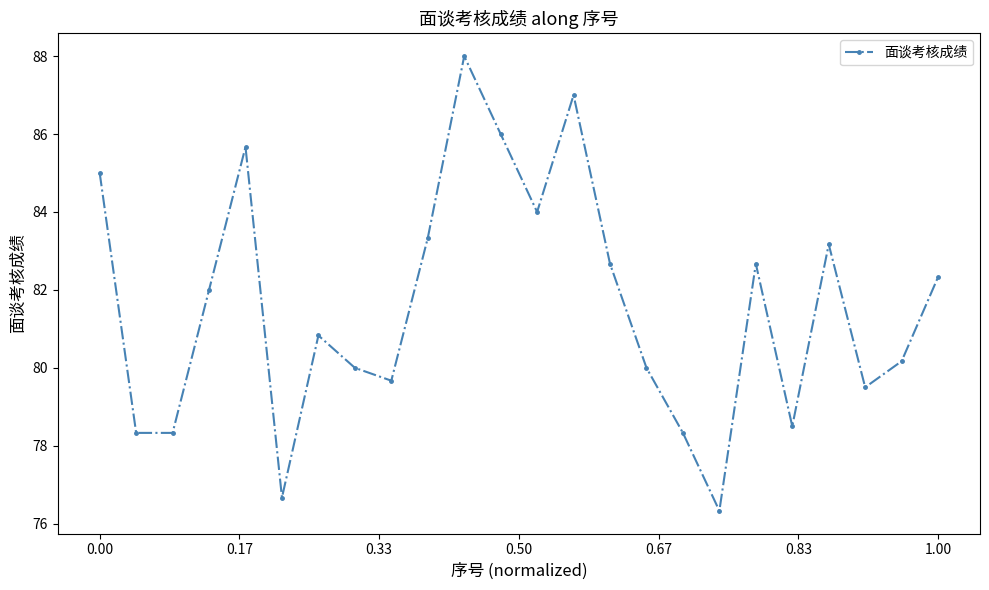

What is the greatest value displayed?

88.0